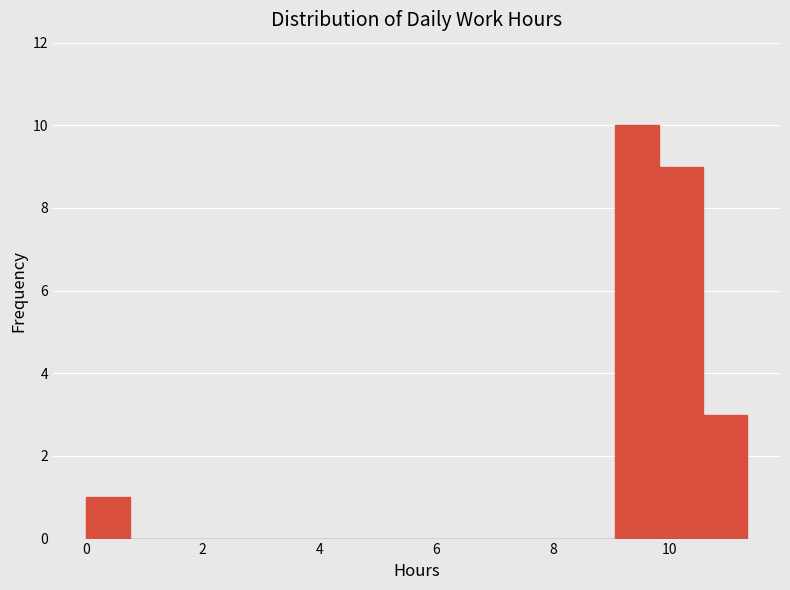

Around what value on the x-axis is the tallest bar? Give the approximate position of its centre, as read against the axis.

9.4